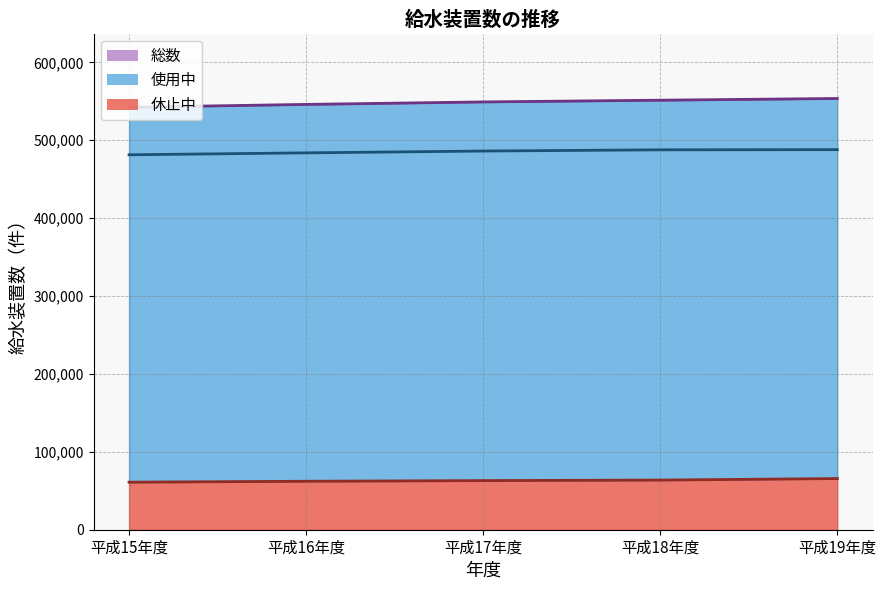

How many values in the 休止中 (line) series exceed 63061?

2